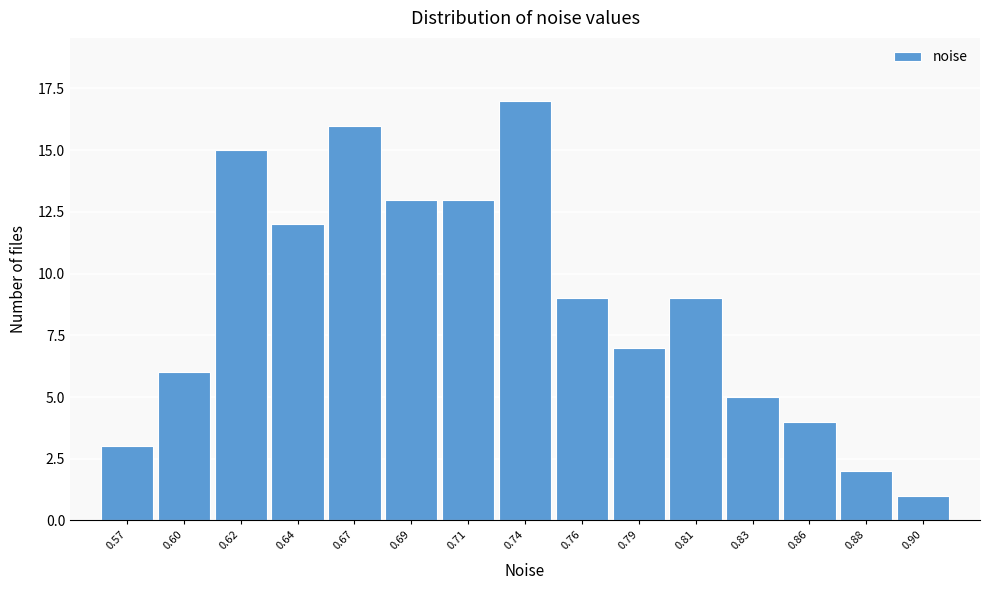

Reading left to right, transcribe all the data shown in this chart.

0.57=3	0.60=6	0.62=15	0.64=12	0.67=16	0.69=13	0.71=13	0.74=17	0.76=9	0.79=7	0.81=9	0.83=5	0.86=4	0.88=2	0.90=1